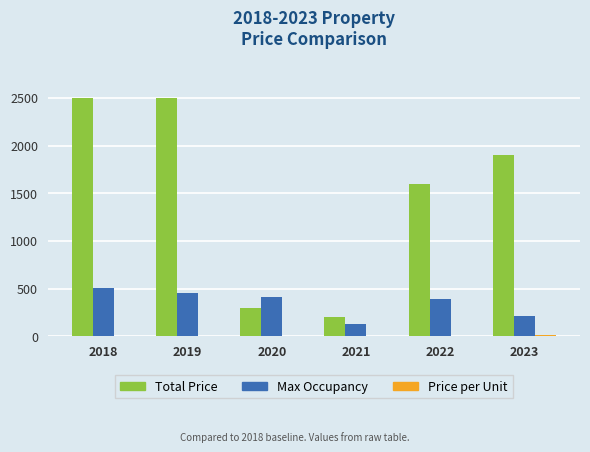

The Max Occupancy series shows 390.0 at 2022. True or false?

True